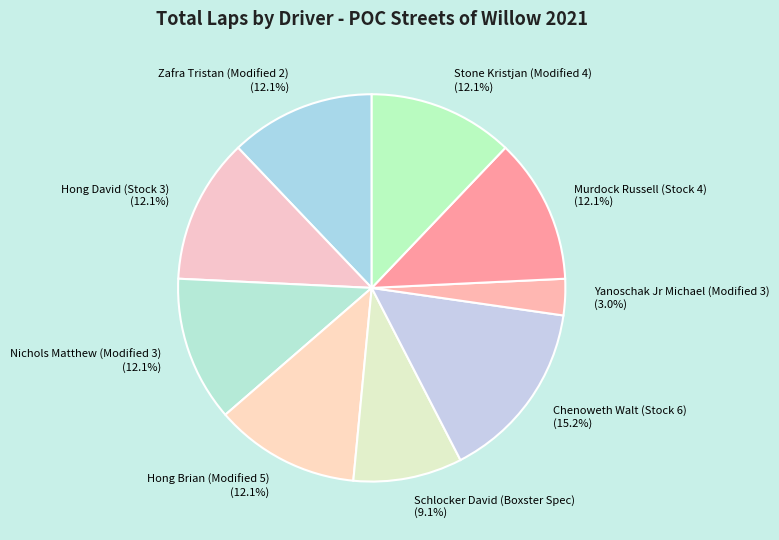

How many segments does this pie chart have?

9